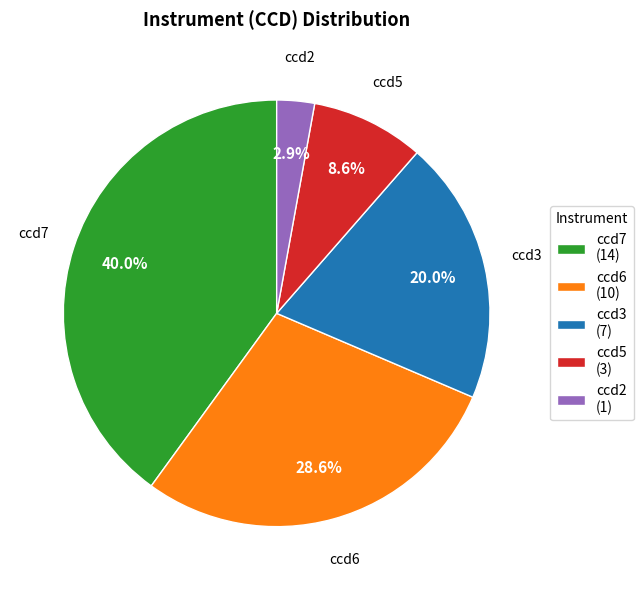

True or false: ccd2 accounts for 3% of the total.

True